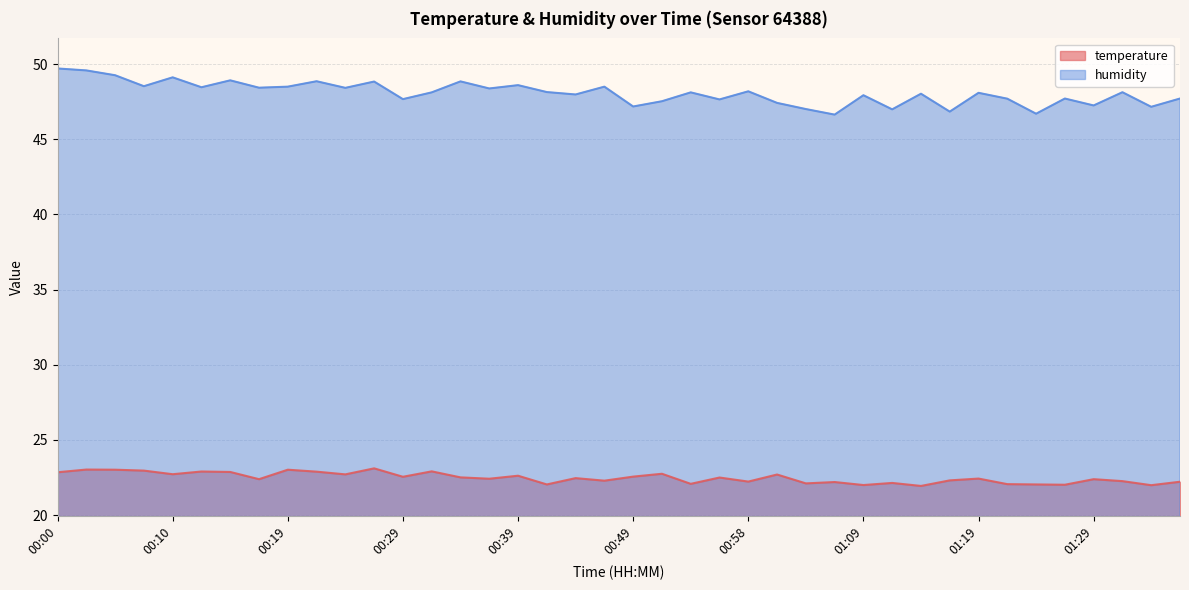

What is the average value of the humidity series?

48.1